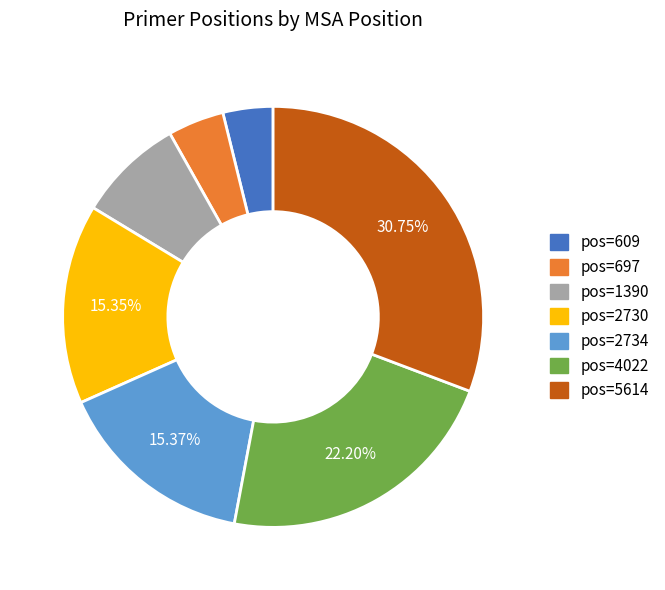

Is there a majority slice in this chart?

No